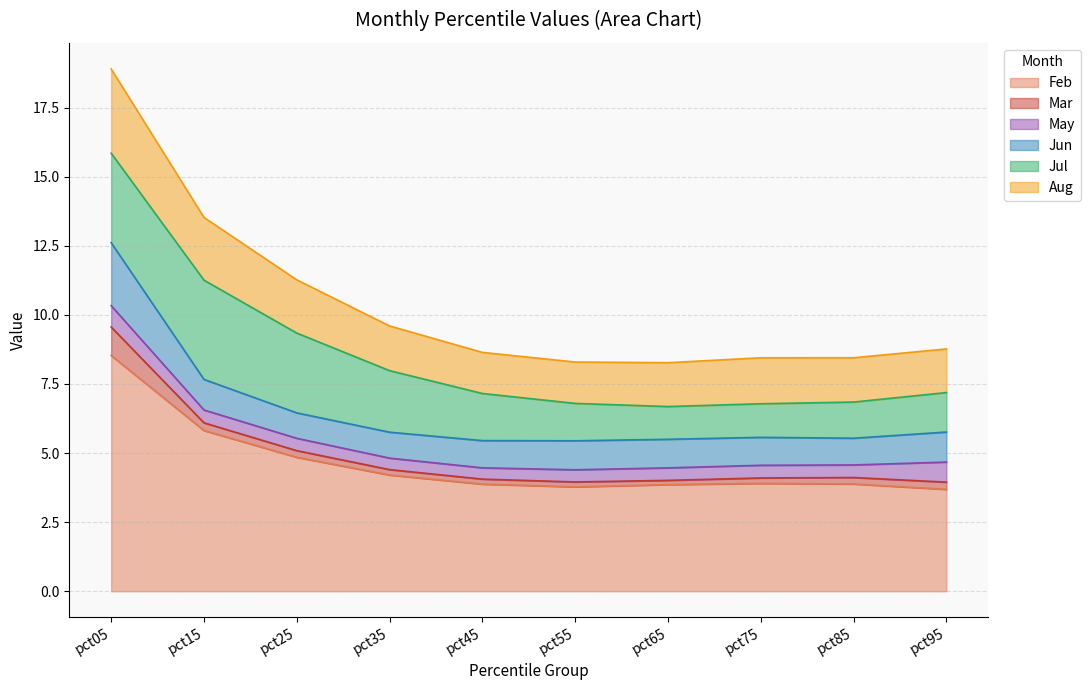

What is the value of the Jun point at the 6th from the left?

1.0